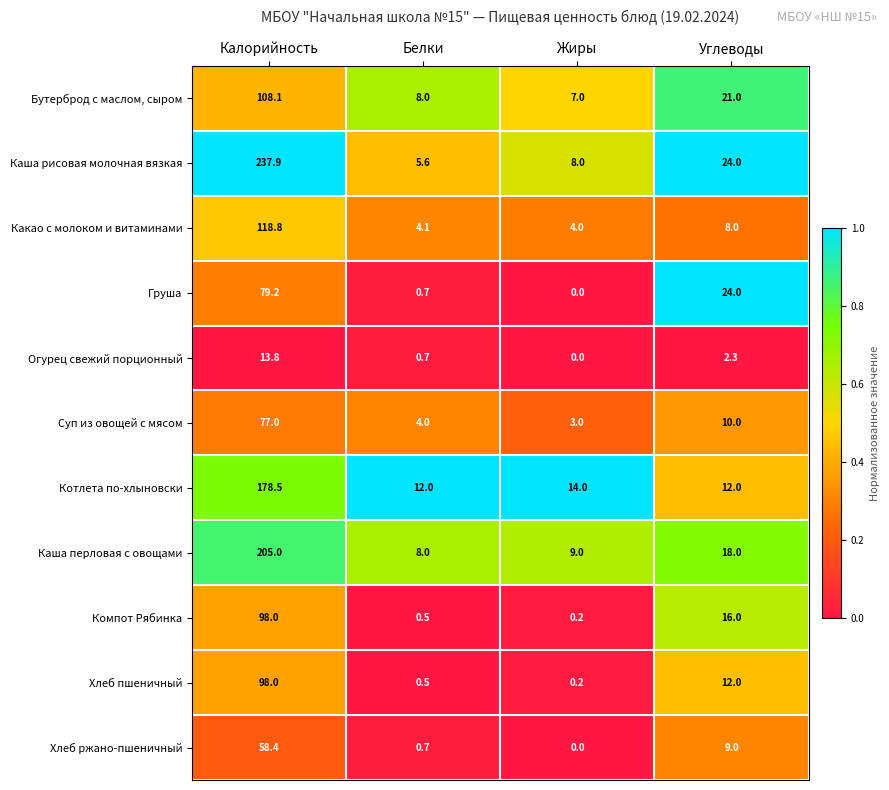

Rank the categories by Каша перловая с овощами value from highest to lowest.

Калорийность, Углеводы, Жиры, Белки